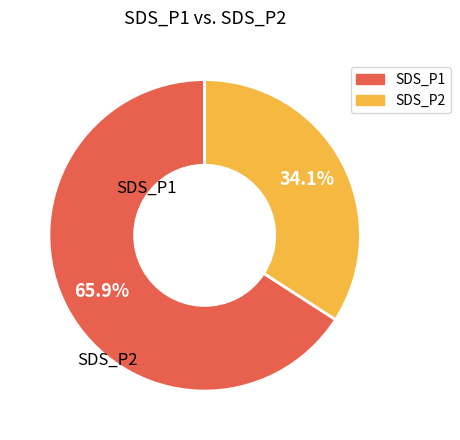

How many slices are in this pie chart?

2